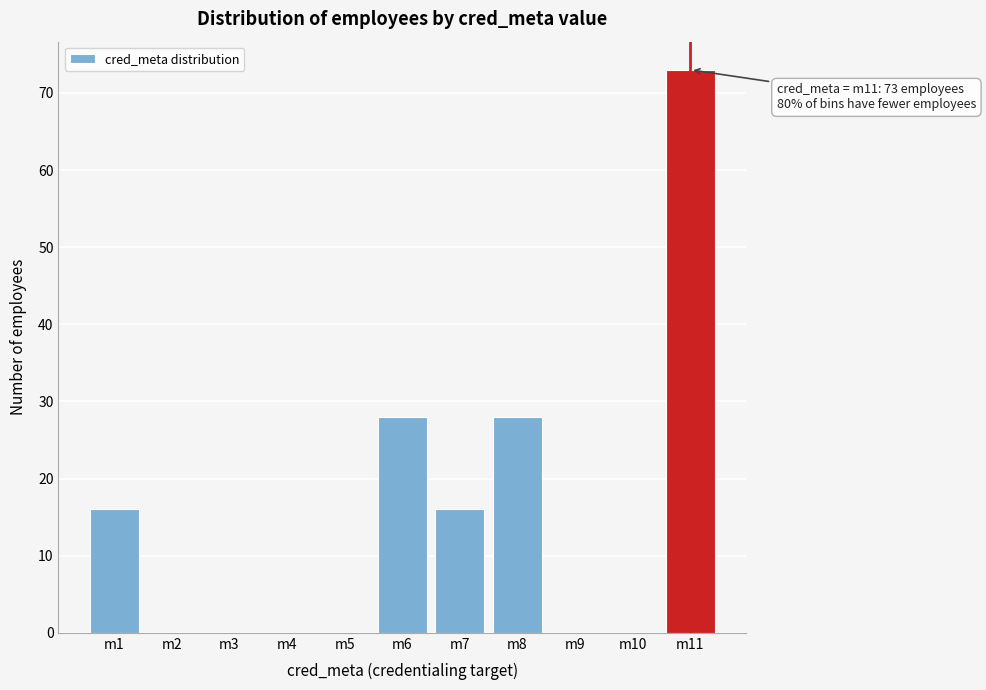

Reading left to right, extract all data points from this chart.

m1=16	m2=0	m3=0	m4=0	m5=0	m6=28	m7=16	m8=28	m9=0	m10=0	m11=73